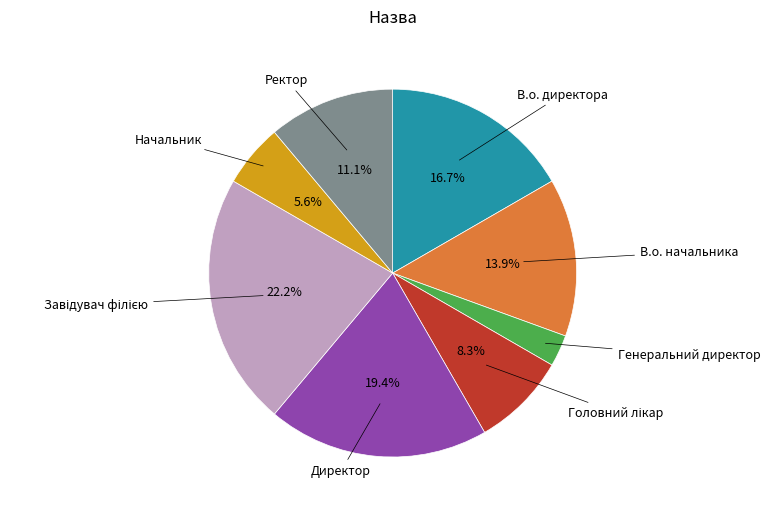

To the nearest percent, what portion does В.о. начальника represent?

14%